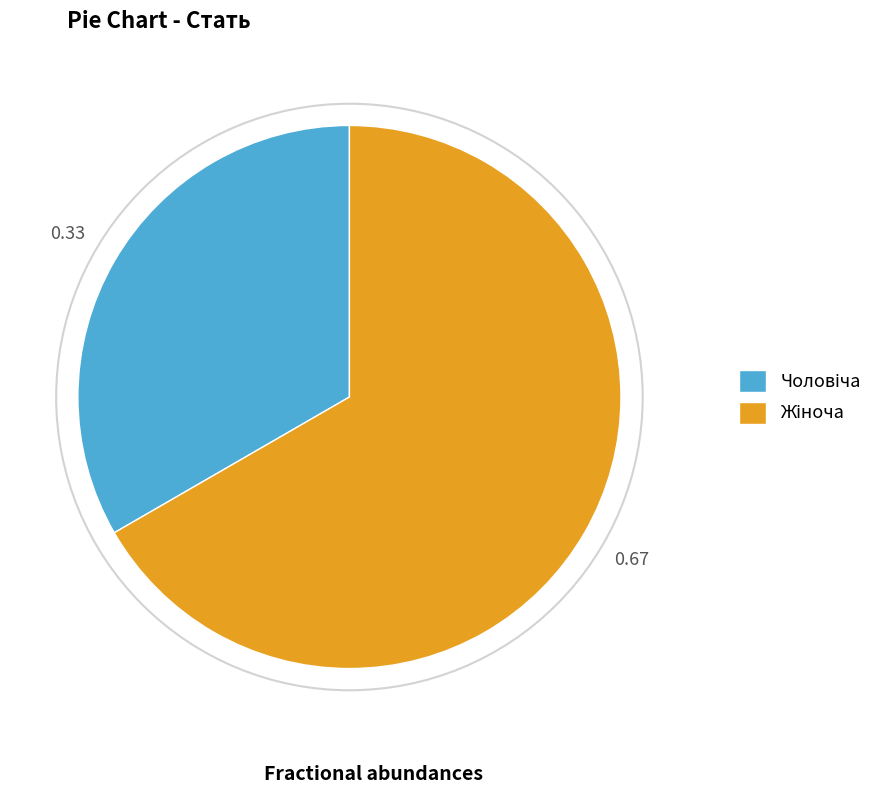

Is there any slice that represents more than half of the pie?

Yes